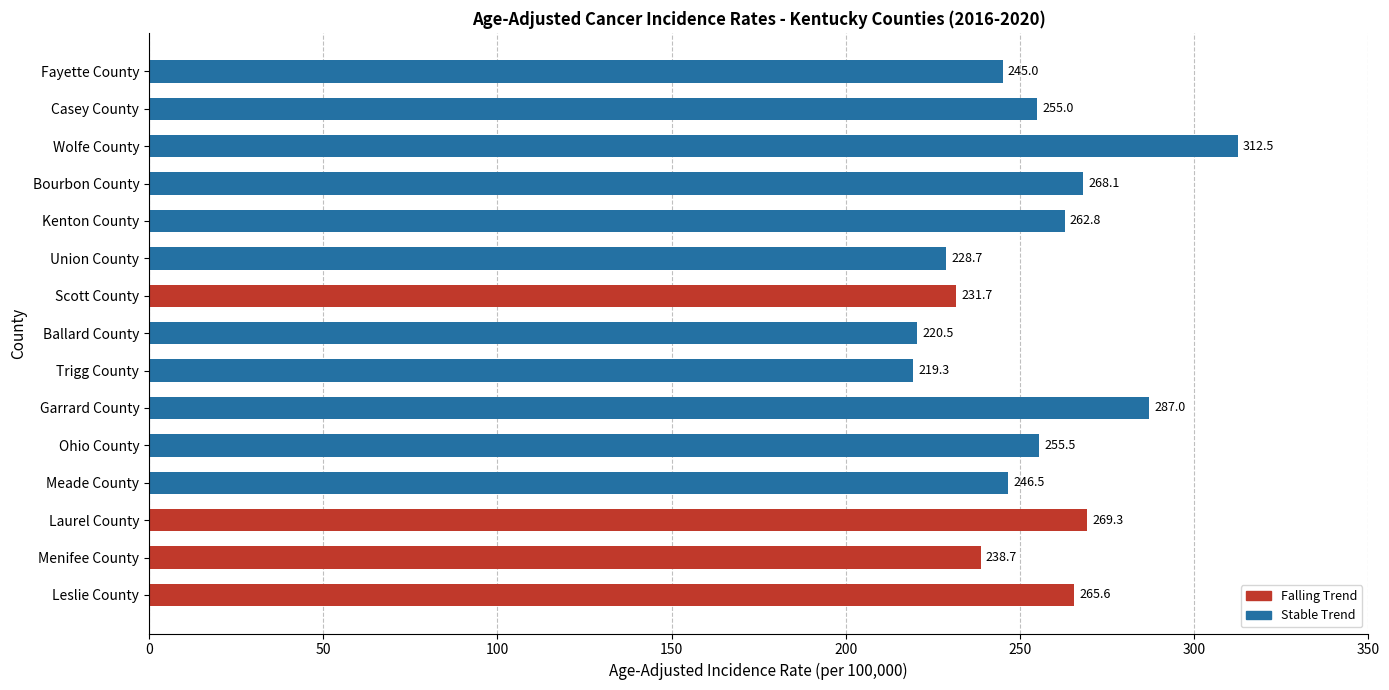

Reading top to bottom, transcribe all the data shown in this chart.

Fayette County=245.0	Casey County=255.0	Wolfe County=312.5	Bourbon County=268.1	Kenton County=262.8	Union County=228.7	Scott County=231.7	Ballard County=220.5	Trigg County=219.3	Garrard County=287.0	Ohio County=255.5	Meade County=246.5	Laurel County=269.3	Menifee County=238.7	Leslie County=265.6